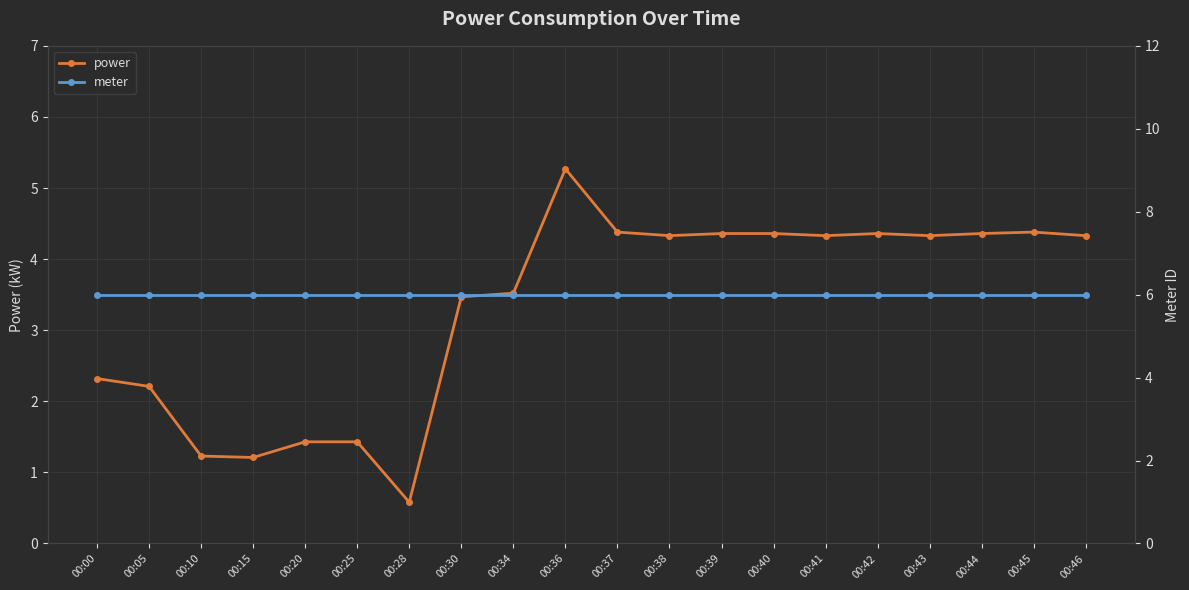

True or false: meter has a value of 10.5 at 00:44.

False